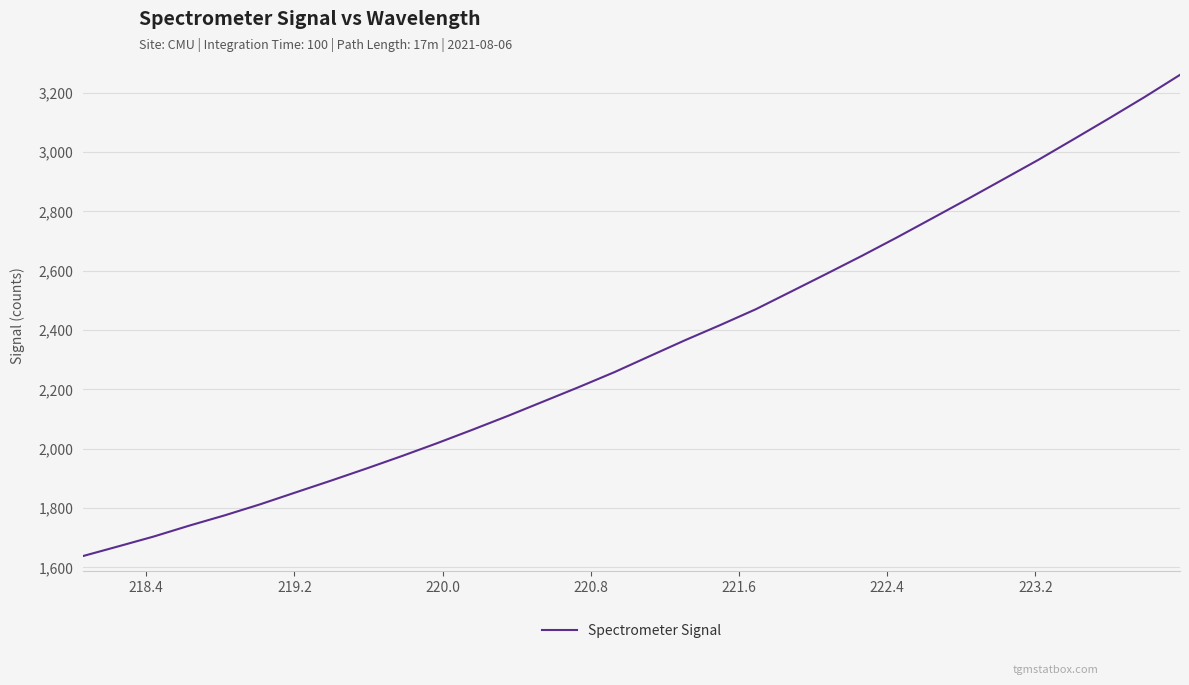

What is the difference between the maximum and minimum values?

1621.1